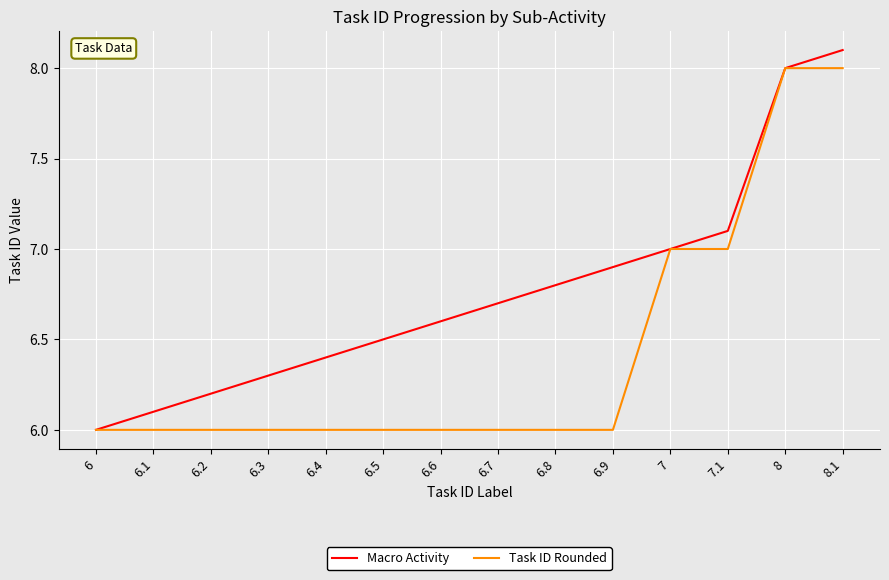

List the labels in order of Macro Activity value, largest first.

8.1, 8, 7.1, 7, 6.9, 6.8, 6.7, 6.6, 6.5, 6.4, 6.3, 6.2, 6.1, 6